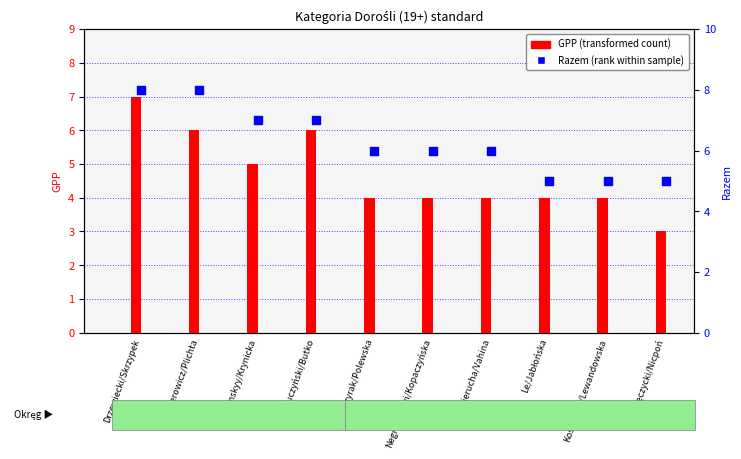

What is the total value across all series at Le/Jabłońska?

9